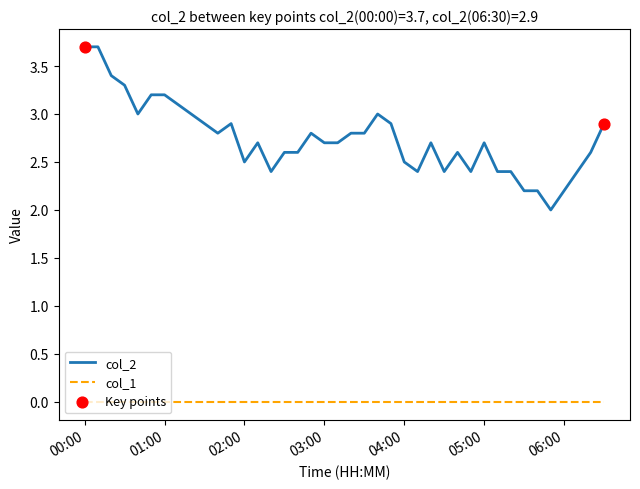

Which series has the largest range (max minus min)?

col_2